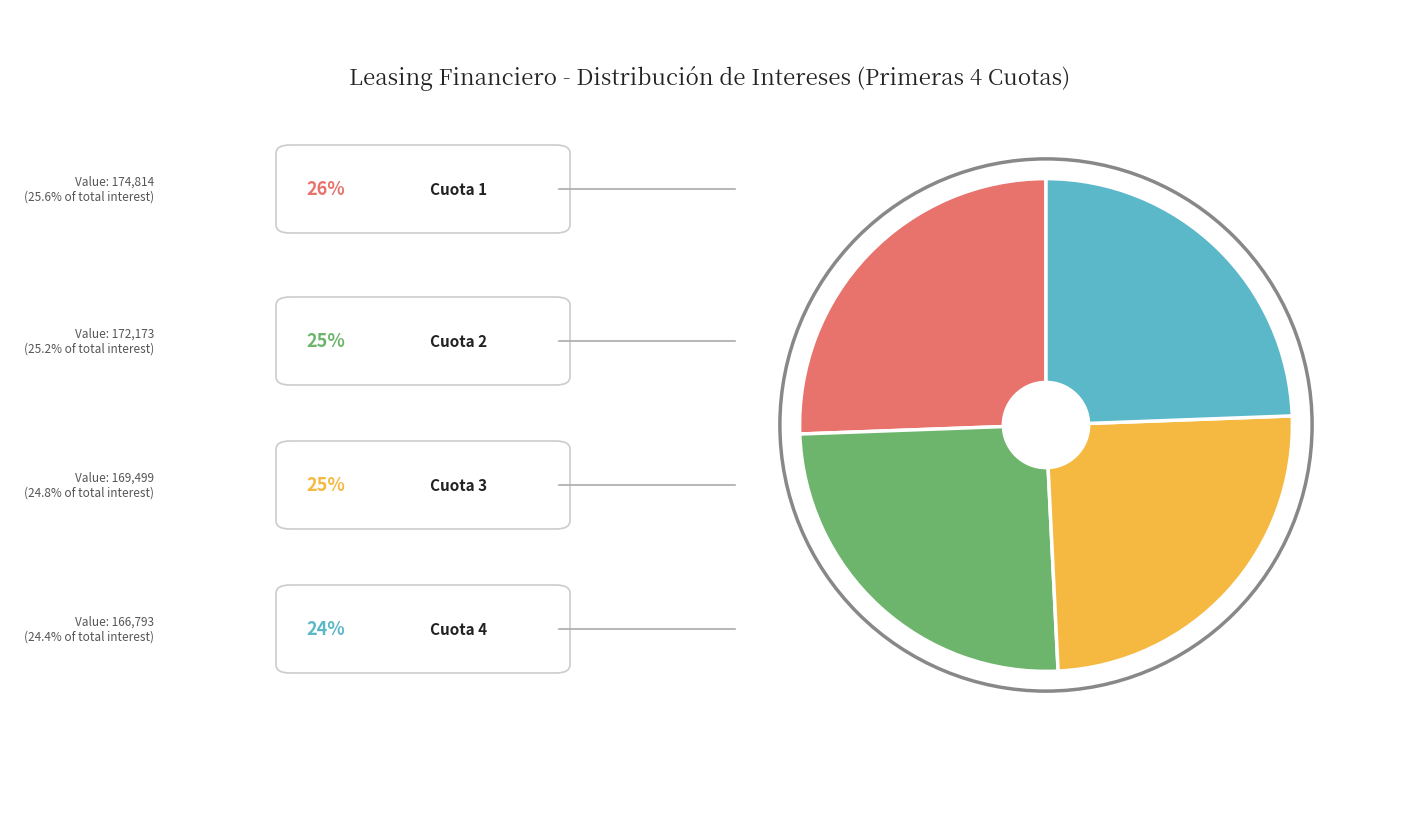

Is there a majority slice in this chart?

No